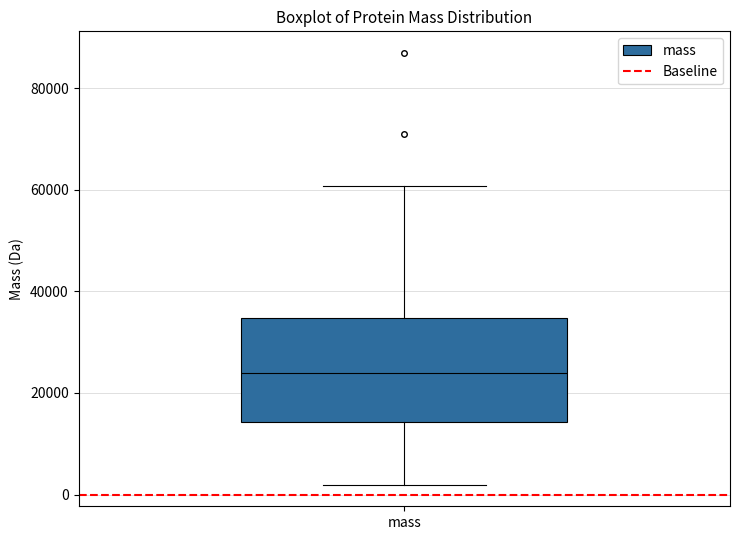

Transcribe this box plot: give where the median line is, the range the box spans, and where the two whiskers end, as read against the y-axis. The values are not printed on the chart, so give them approximately, as read against the axis.

median 24000, box 14000 to 34000, whiskers 2000 to 60000